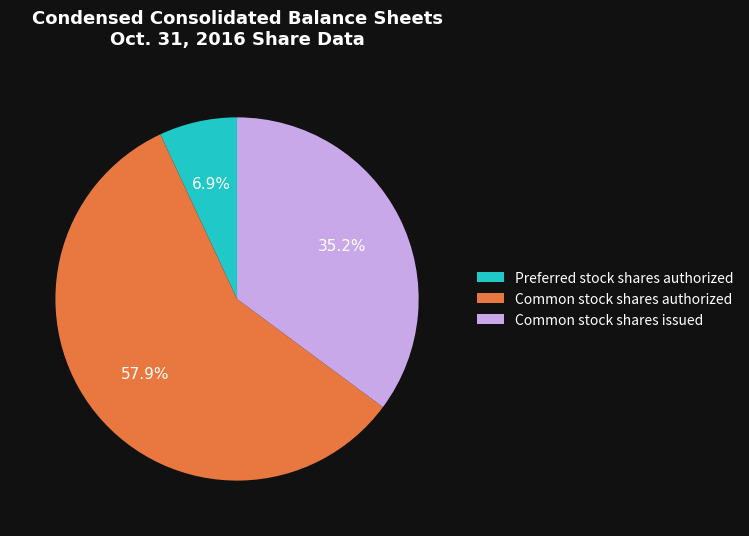

To the nearest percent, what portion does Preferred stock shares authorized represent?

7%